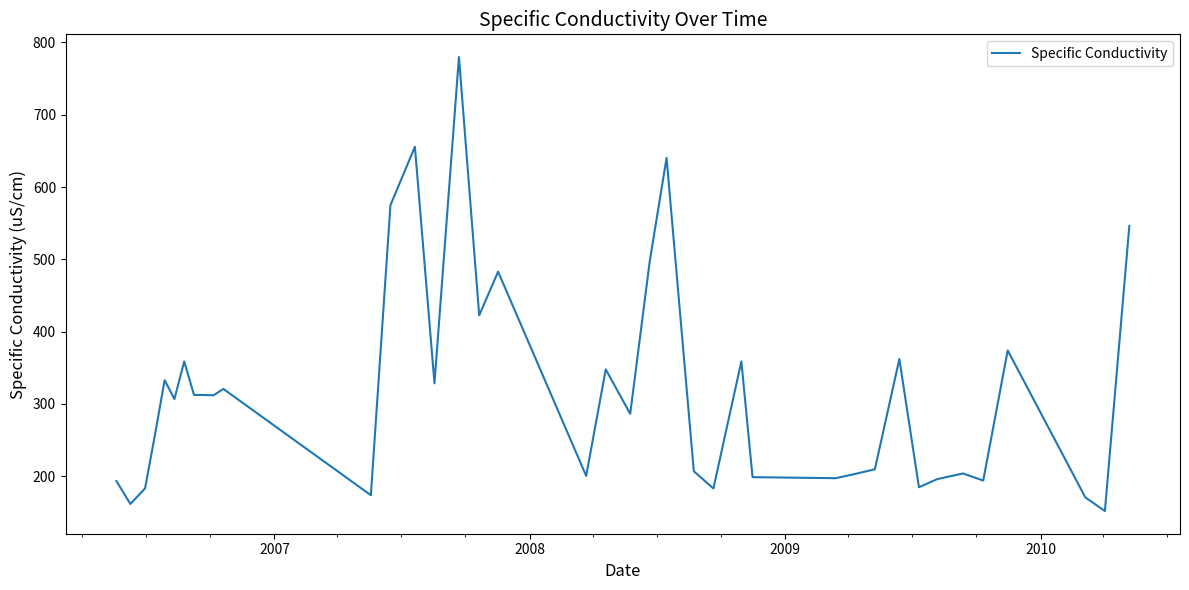

What is the difference between the maximum and minimum values?

628.0